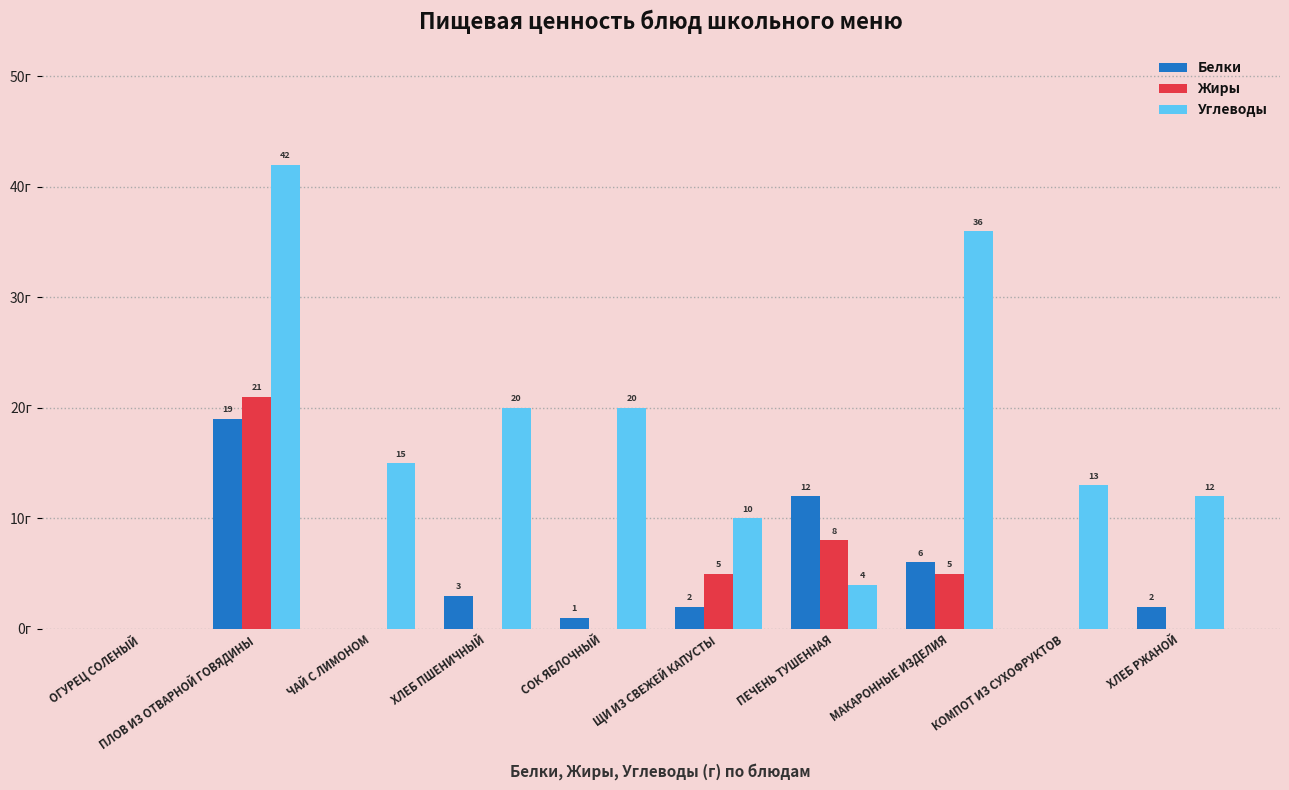

Which series changed the most between ХЛЕБ ПШЕНИЧНЫЙ and ХЛЕБ РЖАНОЙ?

Углеводы